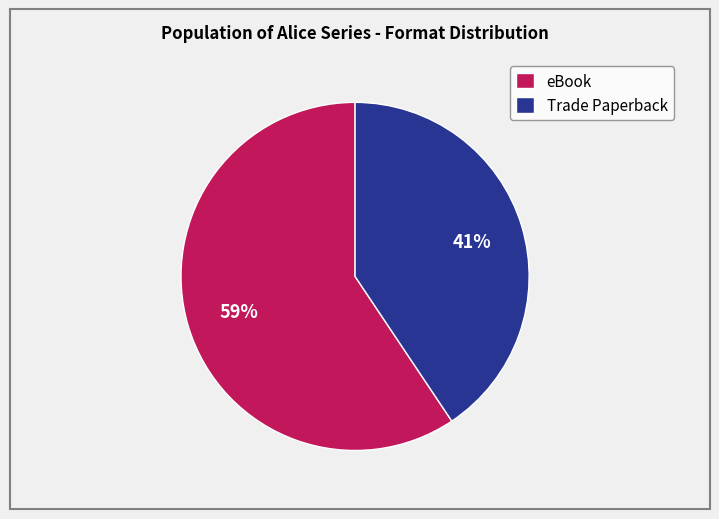

True or false: Trade Paperback accounts for 41% of the total.

True